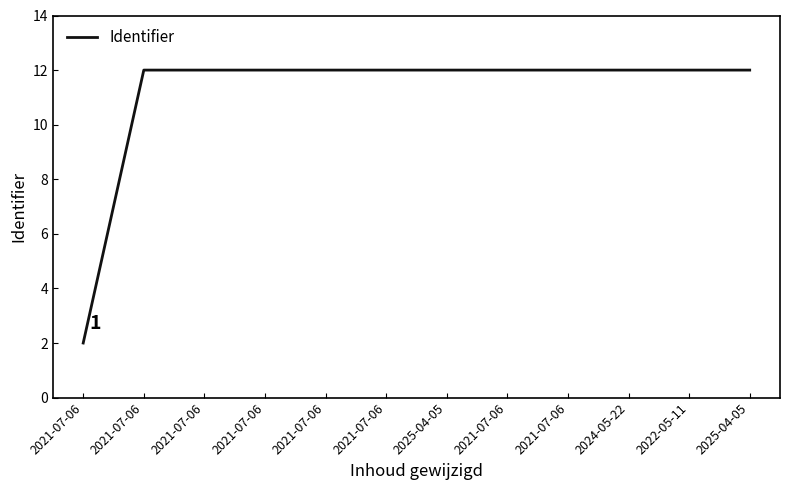

Does the chart have visible grid lines?

No